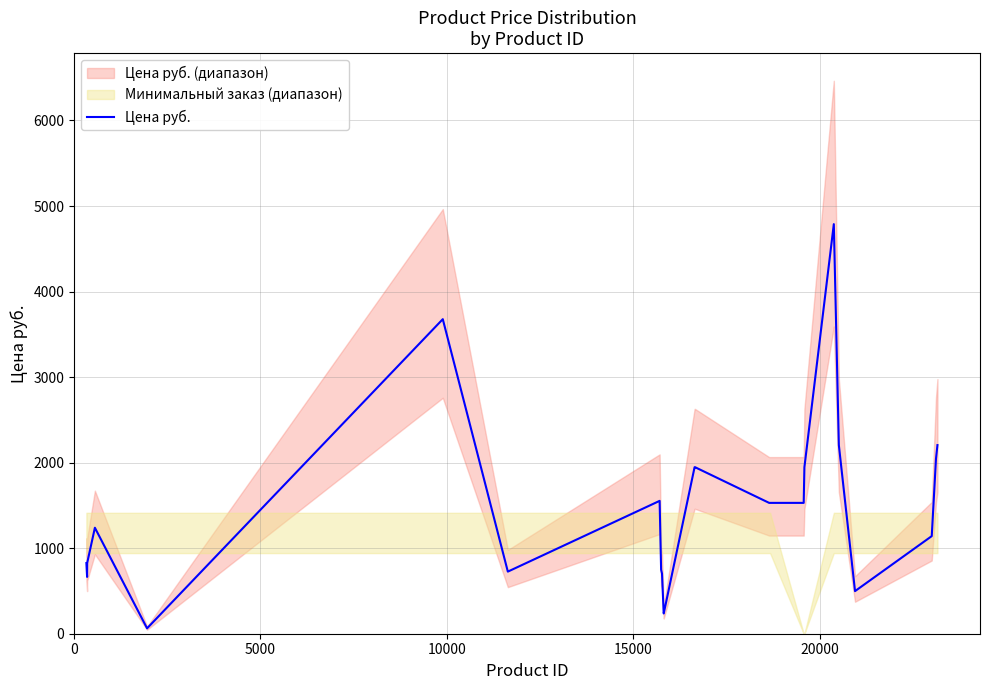

Reading left to right, extract all data points from this chart.

826.0	664.0	826.0	1239.0	63.0	3677.1	726.0	1553.0	748.0	703.0	237.0	237.0	1946.7	1946.7	1946.7	1529.5	1529.5	1529.5	1529.5	1946.7	4788.0	2205.0	498.0	1141.0	2046.0	2205.0